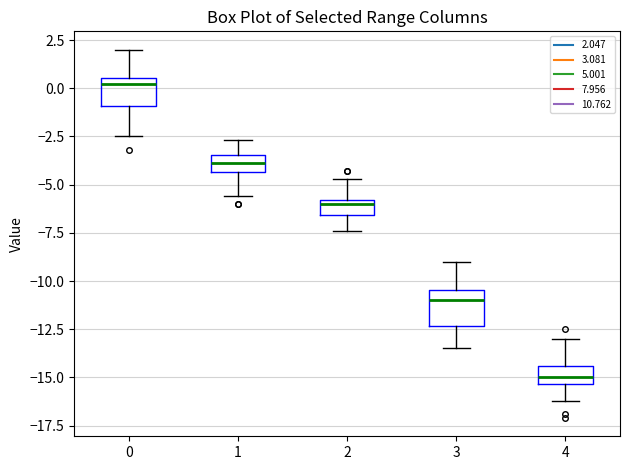

Reading left to right, transcribe this box plot: for each box, give where its median line is, the range the box spans, and where its two whiskers end, as read against the y-axis. The values are not printed on the chart, so give them approximately, as read against the axis.

0: median 0.0, box -1.0 to 0.5, whiskers -2.5 to 2.0
1: median -4.0, box -4.5 to -3.5, whiskers -5.5 to -2.5
2: median -6.0 (just below the box's upper edge), box -6.5 to -6.0, whiskers -7.5 to -4.5
3: median -11.0, box -12.5 to -10.5, whiskers -13.5 to -9.0
4: median -15.0, box -15.5 to -14.5, whiskers -16.0 to -13.0